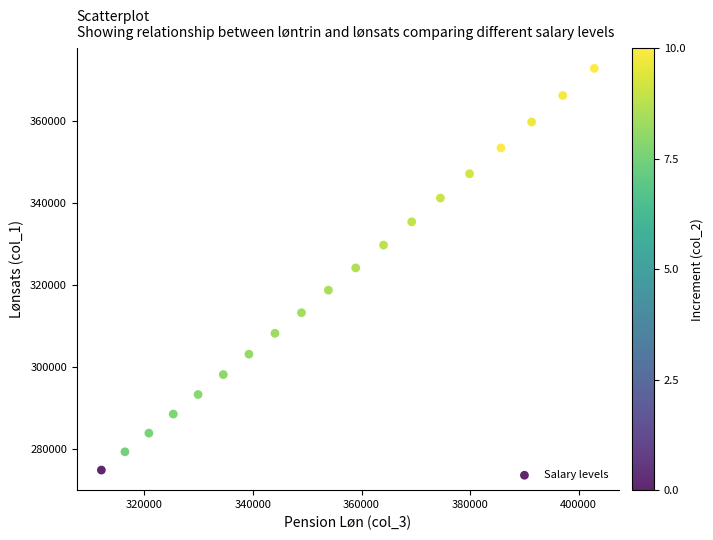

What is the range of X values (max minus min)?

90809